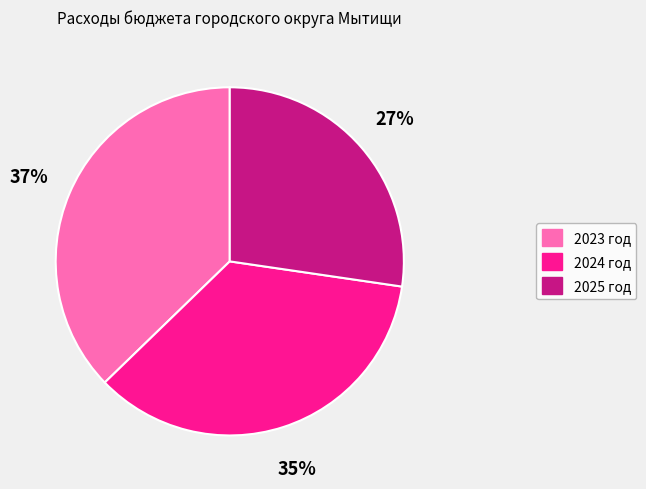

The 2024 год slice represents 44% of the pie. True or false?

False